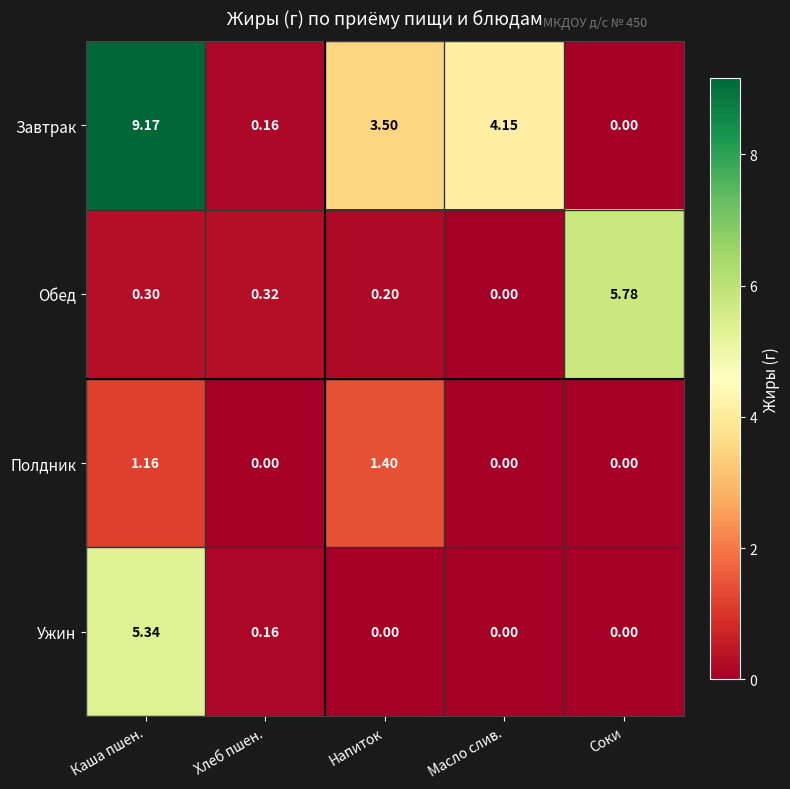

Between Масло слив. and Соки, which series saw the biggest shift?

Обед